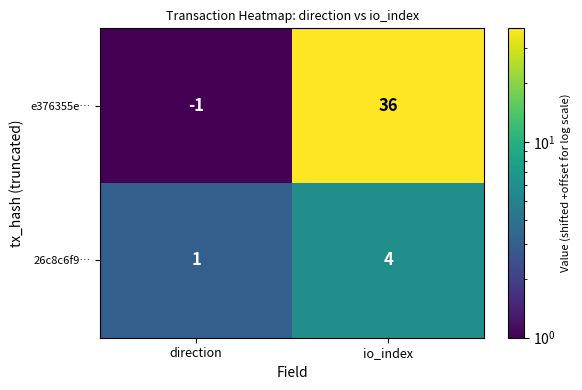

Reading left to right, extract all data points from this chart.

e376355e…: direction=-1	io_index=36
26c8c6f9…: direction=1	io_index=4